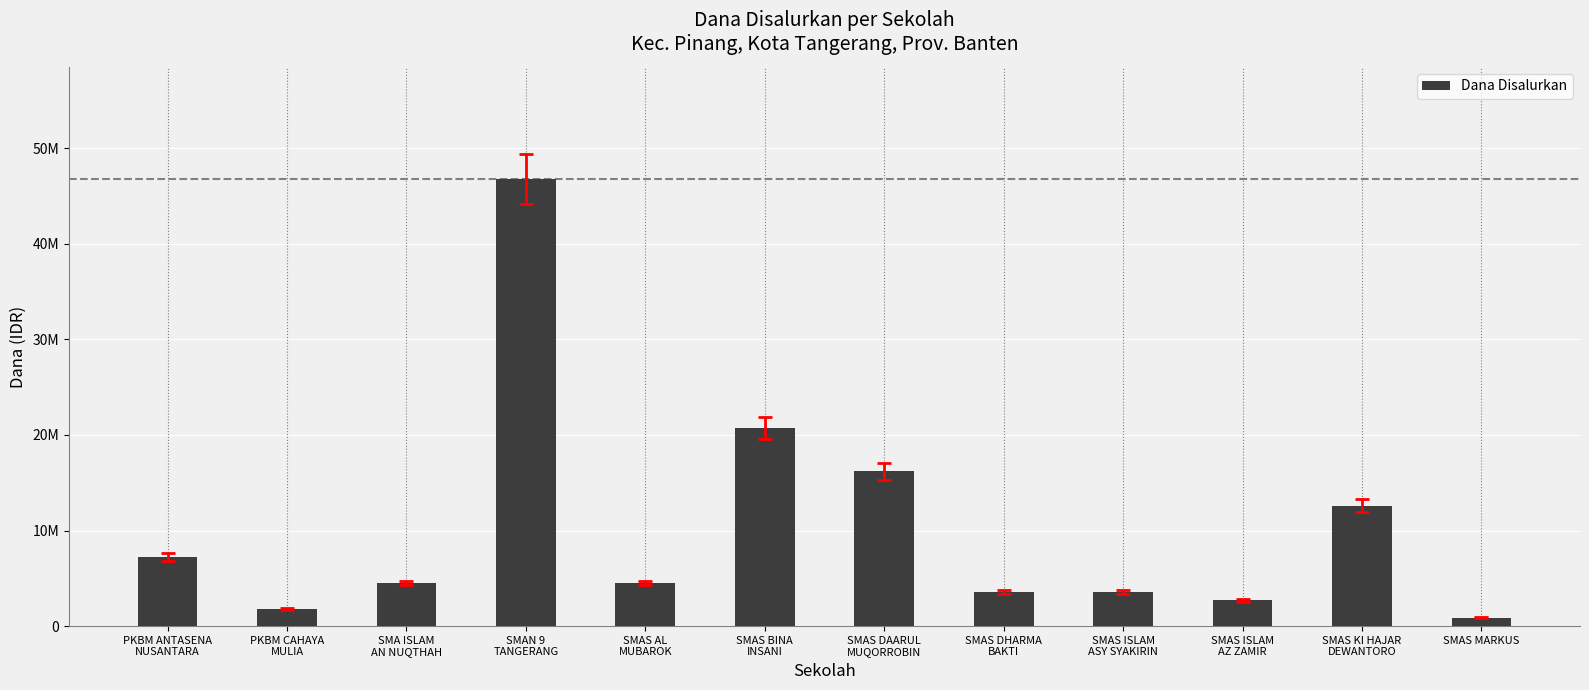

Does the chart contain any negative values?

No